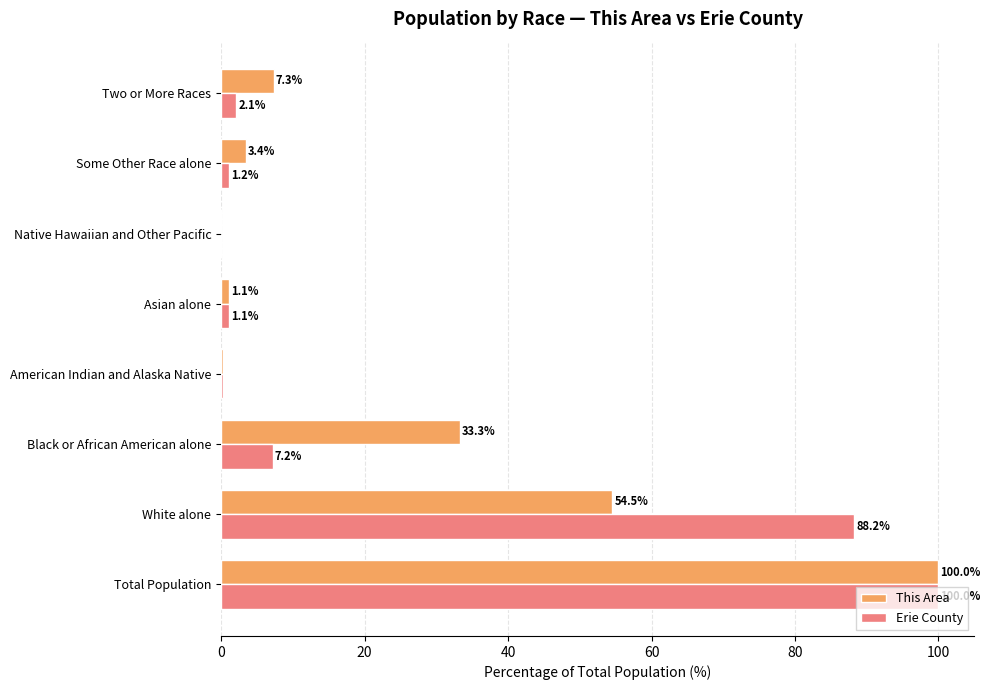

Is the value of Erie County at American Indian and Alaska Native greater than the value of This Area at Black or African American alone?

No